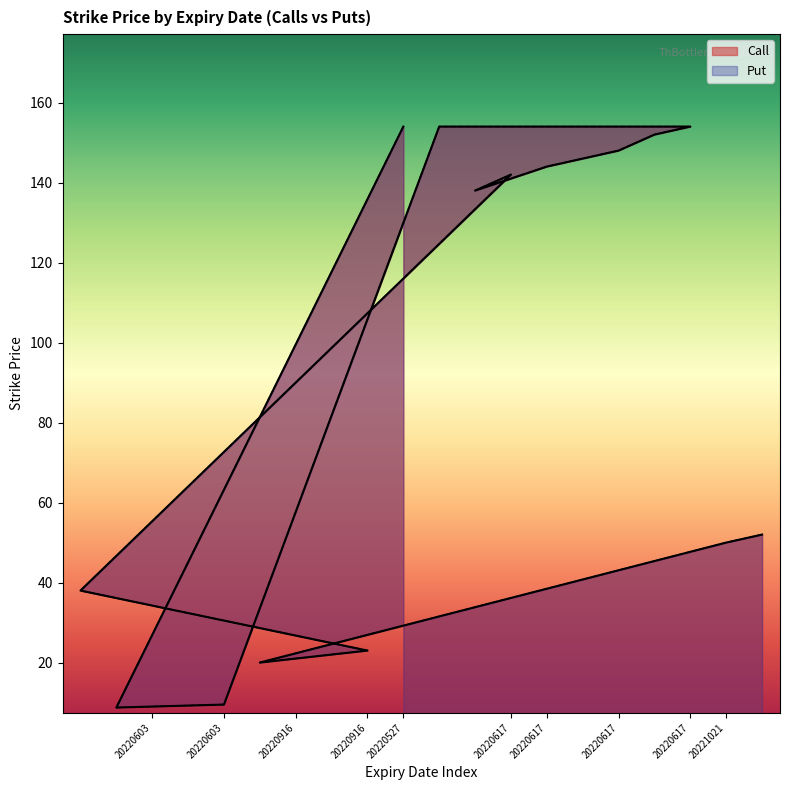

What is the smallest value displayed?

8.8